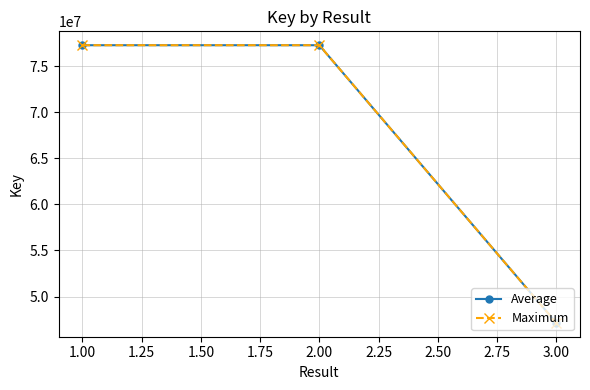

Does the chart have visible grid lines?

Yes